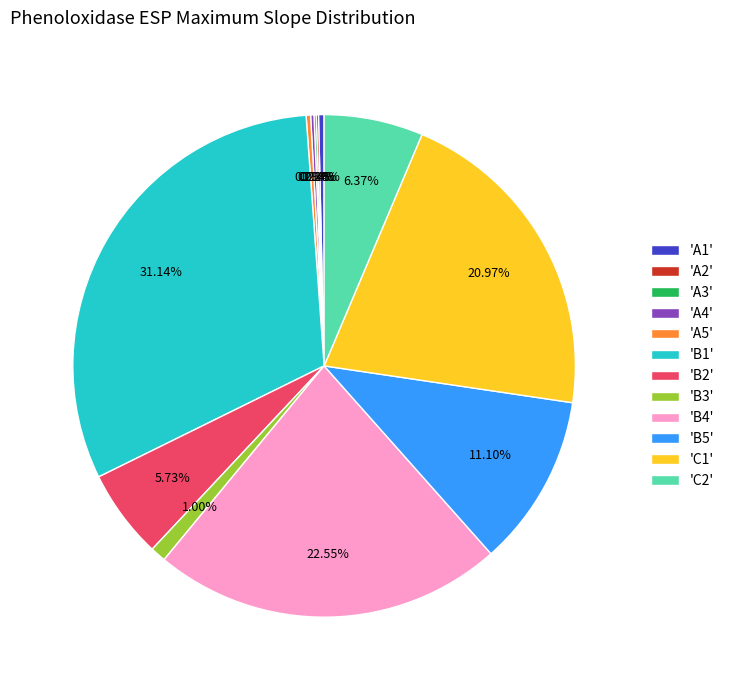

Does 'B5' account for over 50% of the chart?

No